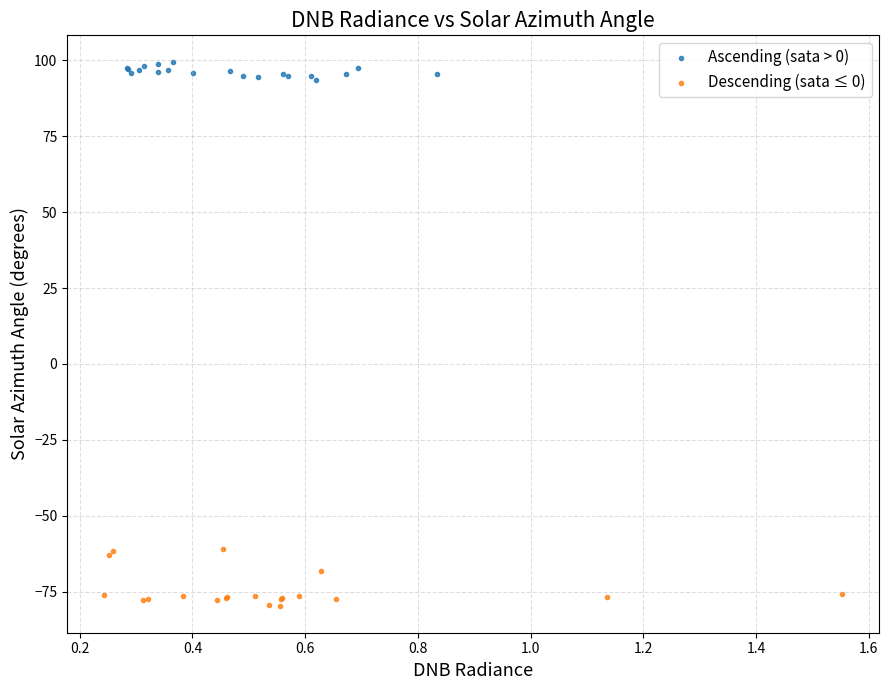

Which series contains the highest Y value?

Ascending (sata > 0)